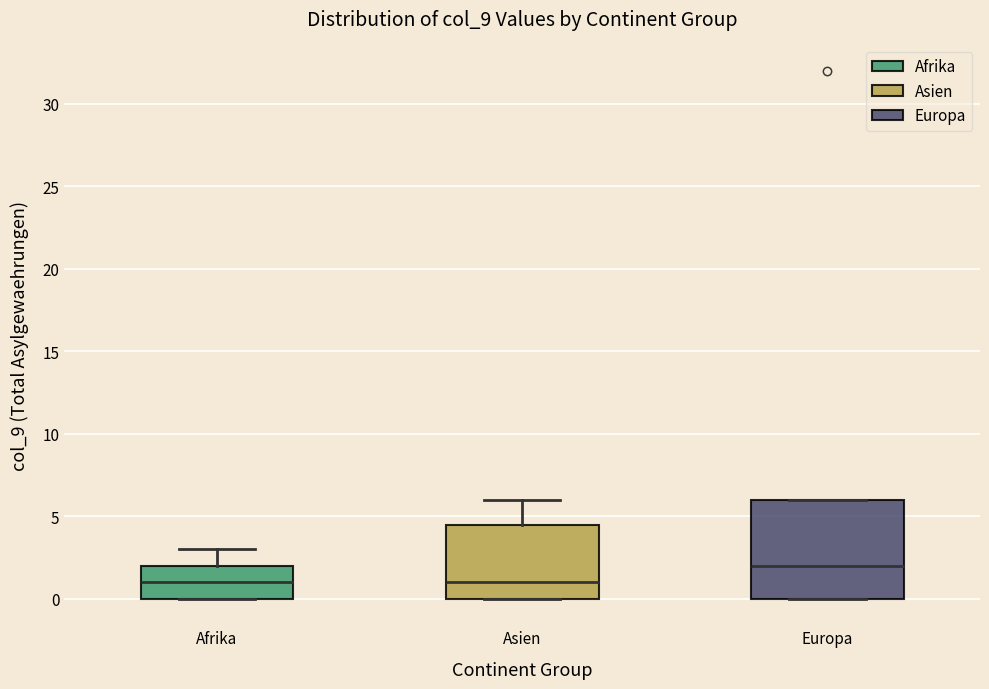

Which box has the highest median line?

Europa